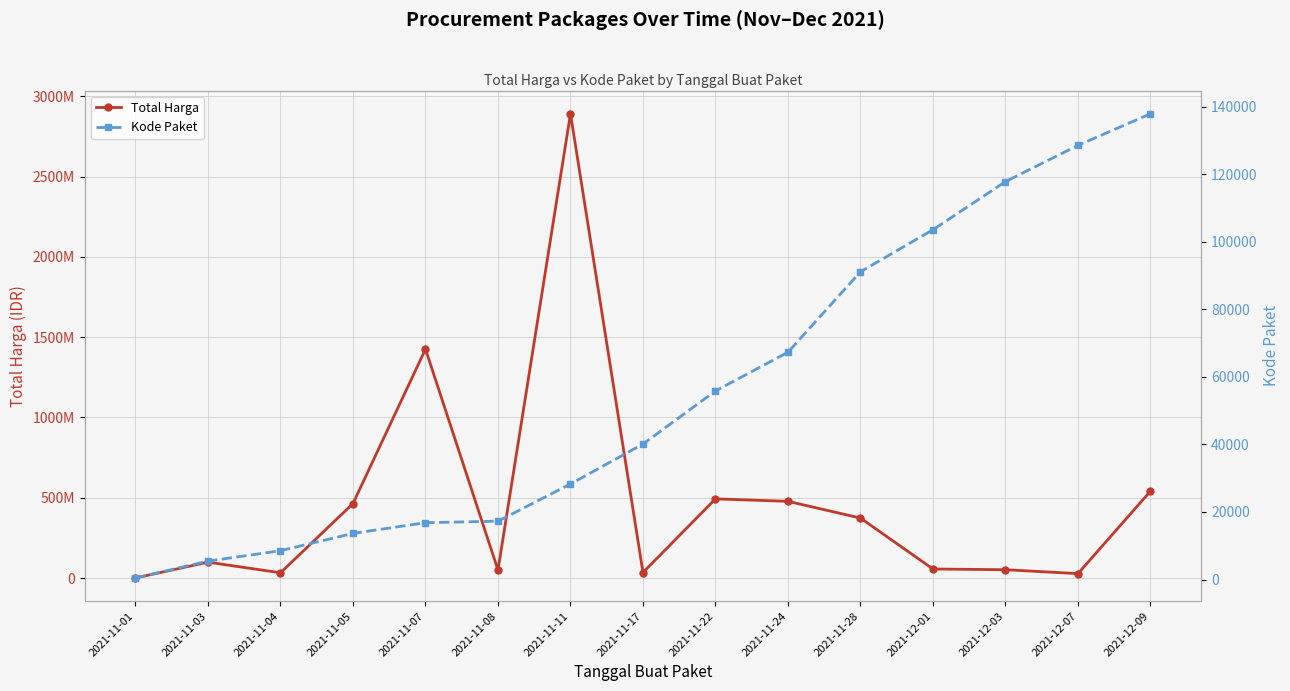

Reading left to right, transcribe all the data shown in this chart.

Total Harga: 2021-11-01=333600	2021-11-03=98772570	2021-11-04=32441200	2021-11-05=464002100	2021-11-07=1425867900	2021-11-08=49730040	2021-11-11=2892122000	2021-11-17=34292000	2021-11-22=493000000	2021-11-24=477600000	2021-11-28=373404000	2021-12-01=56152800	2021-12-03=51601000	2021-12-07=27412000	2021-12-09=541071000
Kode Paket: 2021-11-01=464	2021-11-03=5449	2021-11-04=8530	2021-11-05=13652	2021-11-07=16823	2021-11-08=17272	2021-11-11=28271	2021-11-17=40112	2021-11-22=55826	2021-11-24=67279	2021-11-28=91101	2021-12-01=103541	2021-12-03=117783	2021-12-07=128516	2021-12-09=137876